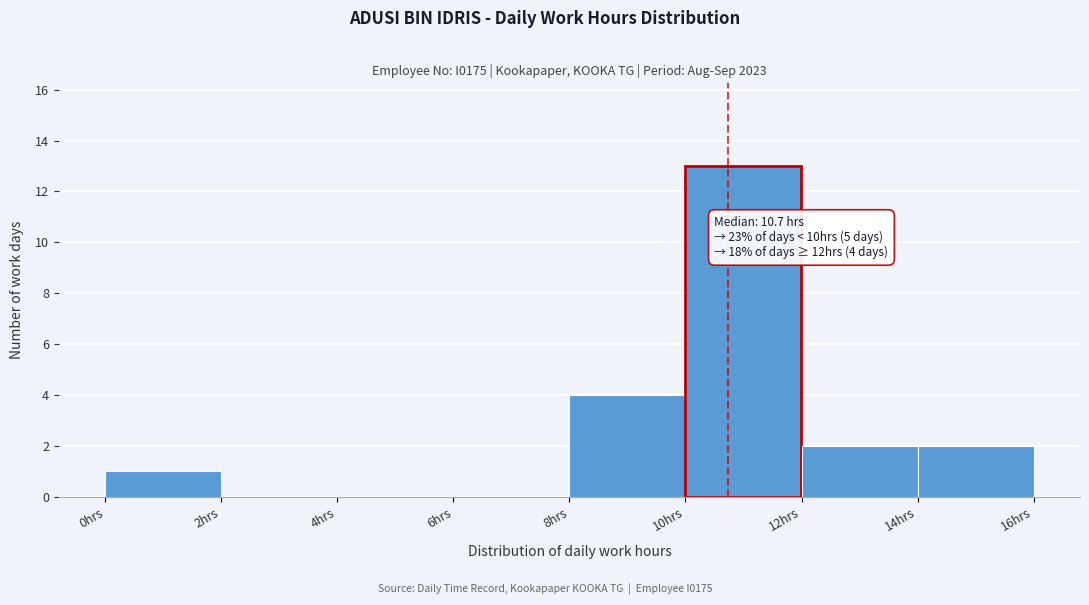

Over which range of the x-axis is the bar tallest?

10 to 12